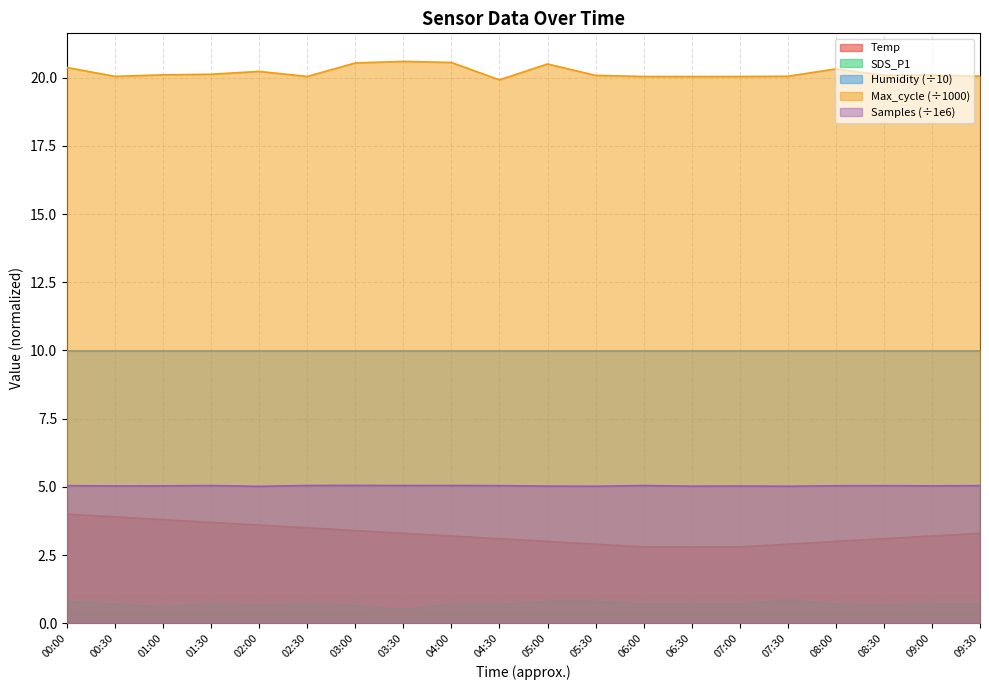

At how many categories does at least one series exceed 2?

20